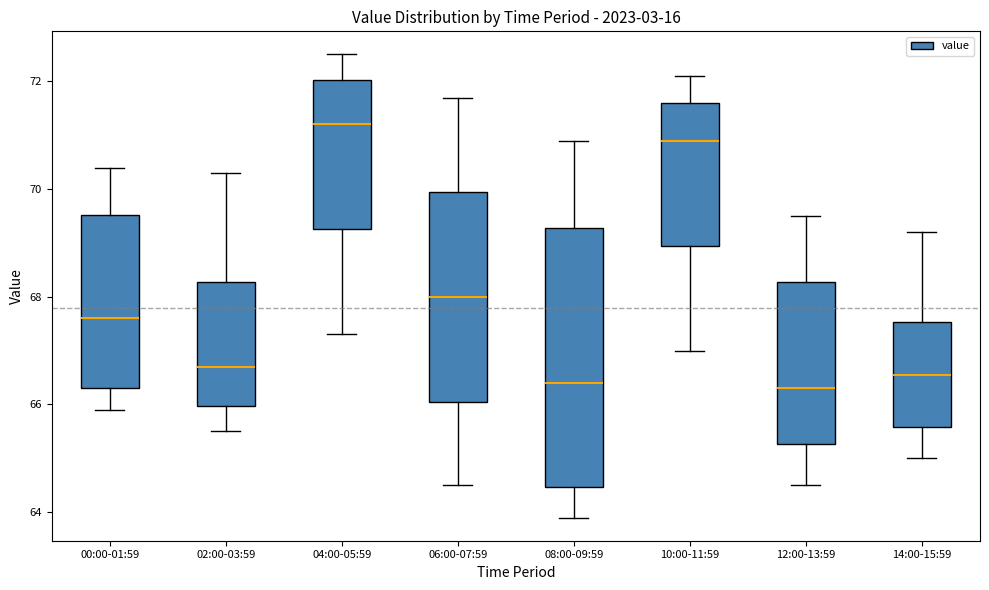

Reading left to right, transcribe this box plot: for each box, give where its median line is, the range the box spans, and where its two whiskers end, as read against the y-axis. The values are not printed on the chart, so give them approximately, as read against the axis.

00:00-01:59: median 67.6, box 66.4 to 69.6, whiskers 66.0 to 70.4
02:00-03:59: median 66.8, box 66.0 to 68.2, whiskers 65.6 to 70.4
04:00-05:59: median 71.2, box 69.2 to 72.0, whiskers 67.4 to 72.6
06:00-07:59: median 68.0, box 66.0 to 70.0, whiskers 64.6 to 71.8
08:00-09:59: median 66.4, box 64.4 to 69.2, whiskers 64.0 to 71.0
10:00-11:59: median 71.0, box 69.0 to 71.6, whiskers 67.0 to 72.2
12:00-13:59: median 66.4, box 65.2 to 68.2, whiskers 64.6 to 69.6
14:00-15:59: median 66.6, box 65.6 to 67.6, whiskers 65.0 to 69.2